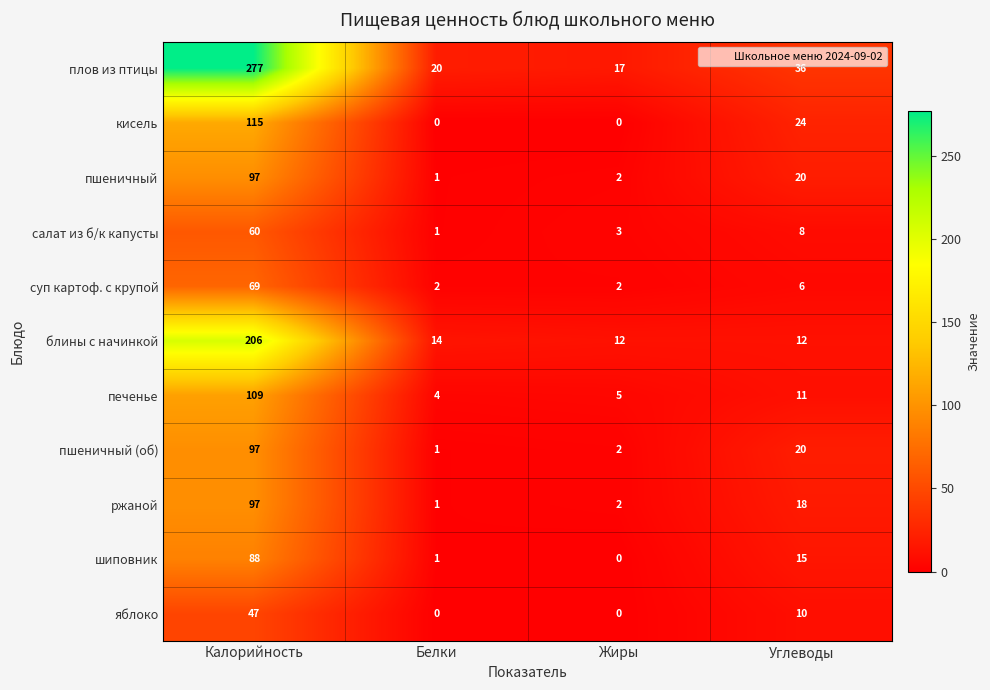

What is the total value across all series at Белки?

45